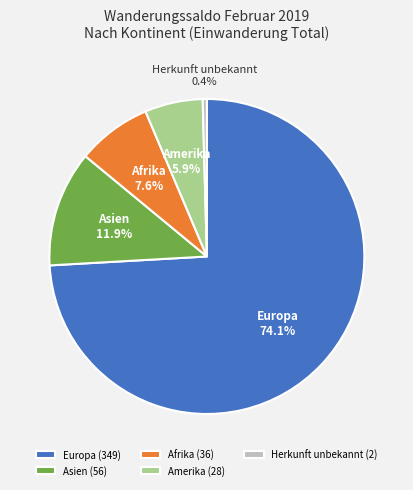

True or false: Amerika accounts for 6% of the total.

True